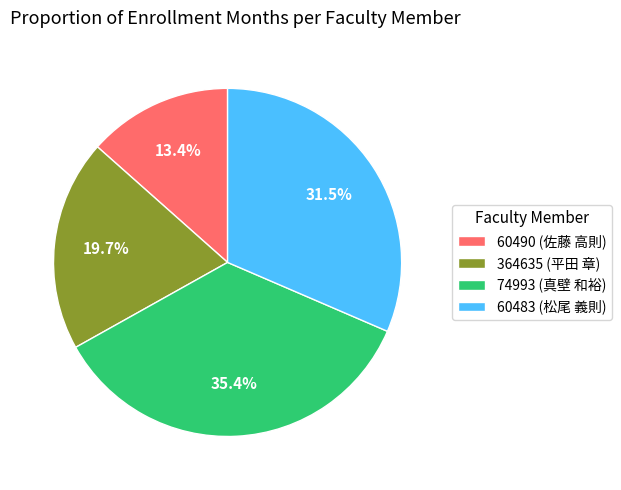

What percentage is the 60490 (佐藤 高則) slice, to the nearest percent?

13%